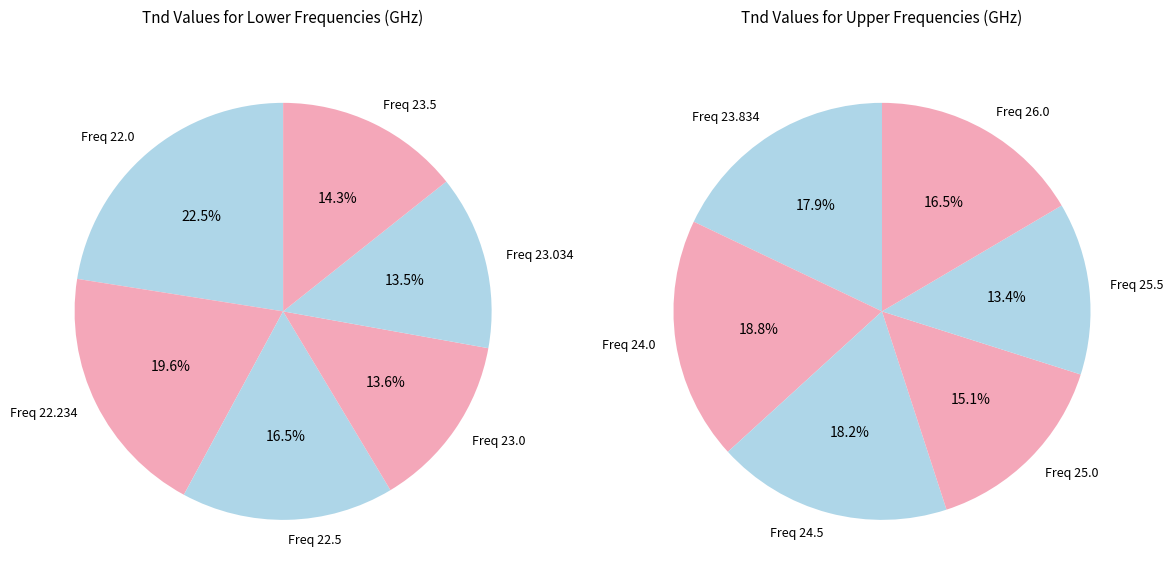

The Freq 22.0 slice represents 27% of the pie. True or false?

False